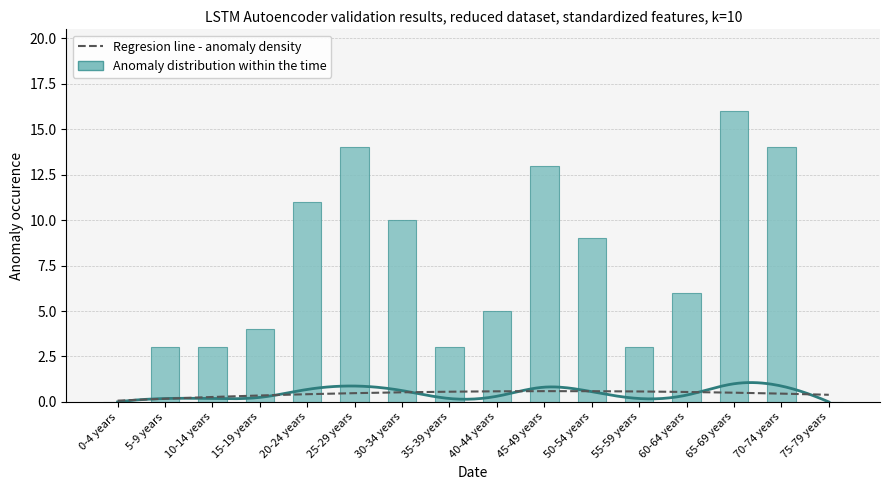

The value of Females at 25-29 years is 5. True or false?

False